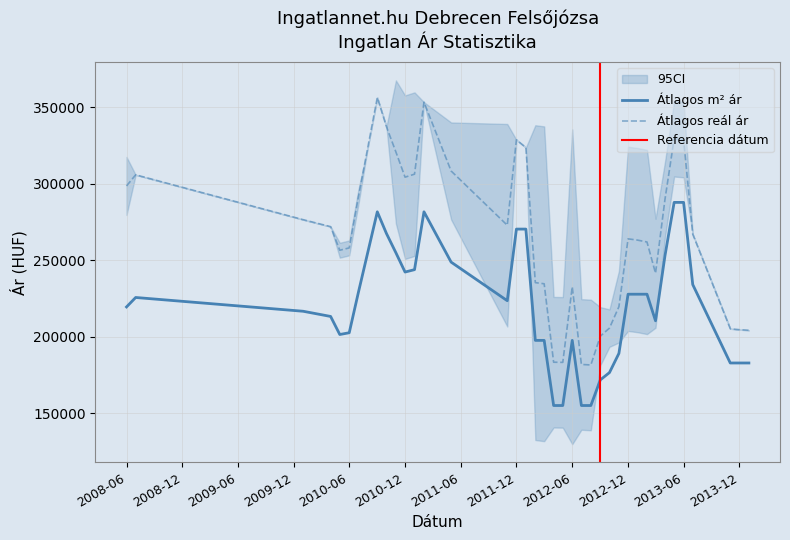

What position from the left is 2010-12?

12